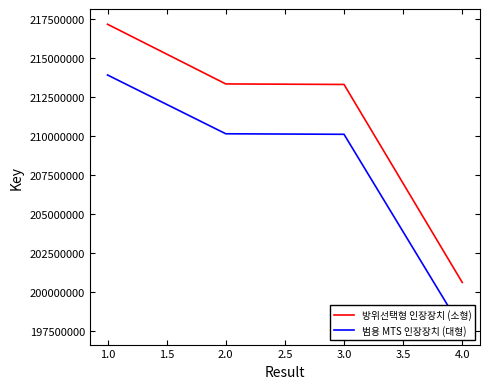

What is the lowest value of the 방위선택형 인장장치 (소형) series?

200593765